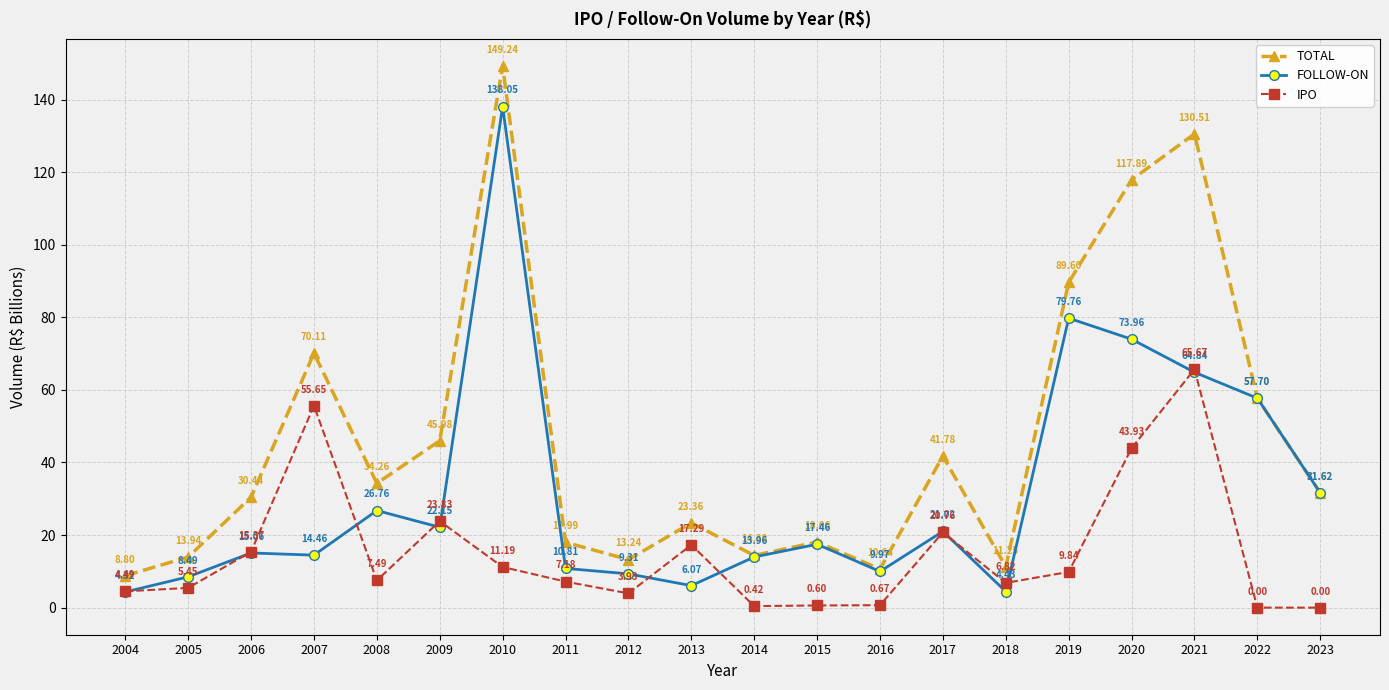

Where is the first local maximum for IPO?

2007